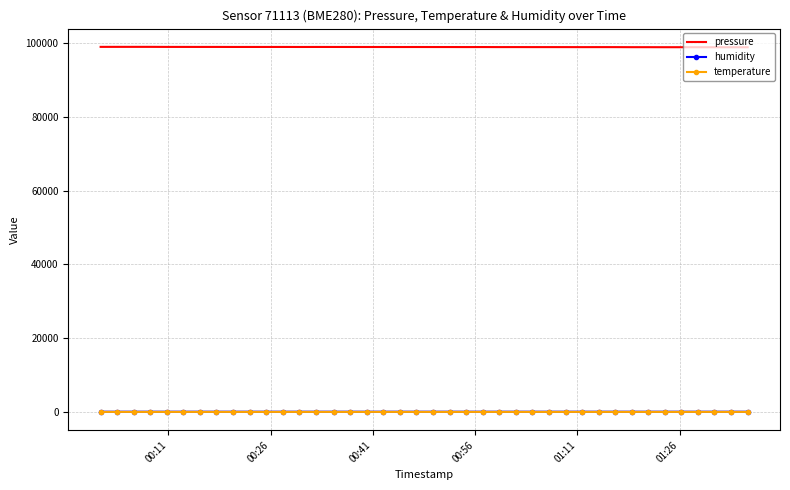

True or false: pressure and temperature cross at least once.

False